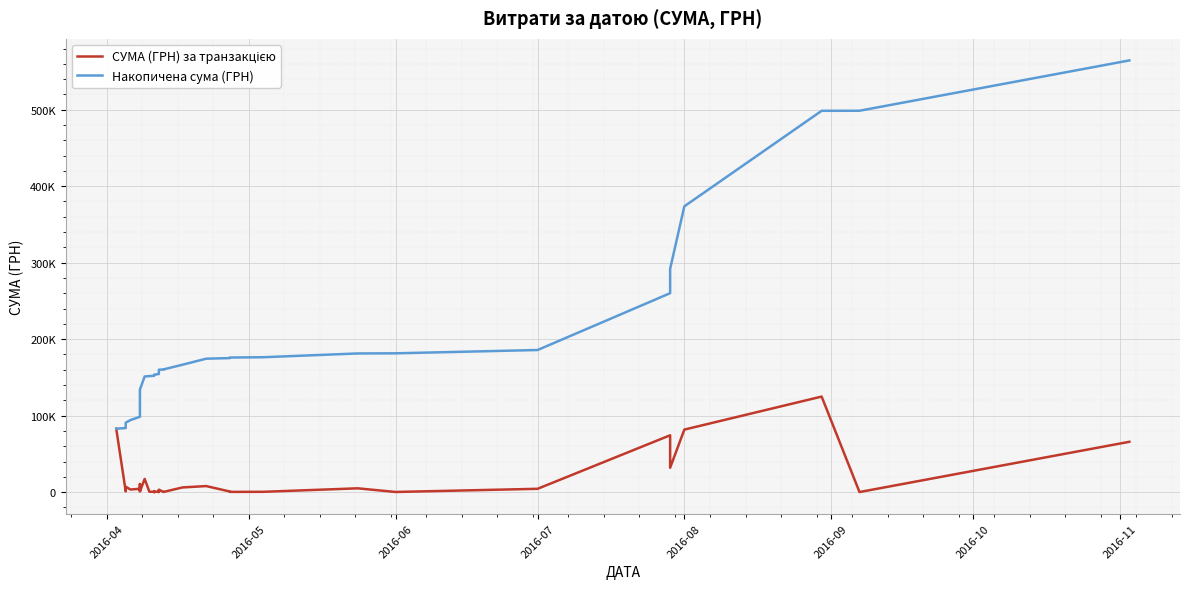

True or false: Накопичена сума (ГРН) and СУМА (ГРН) за транзакцією cross at least once.

False